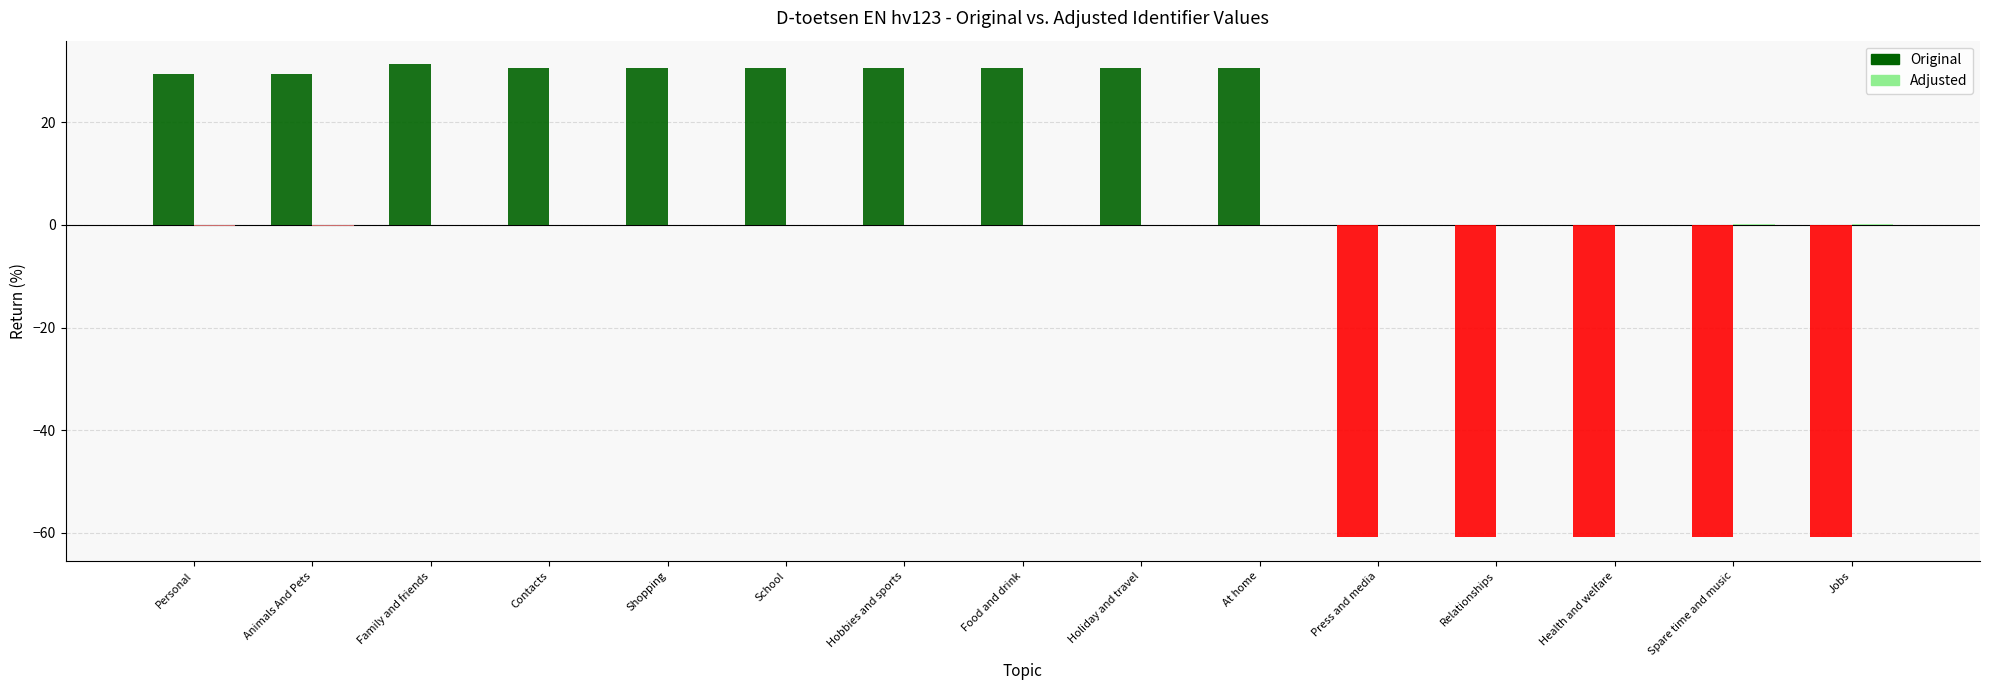

How many data points does each series have?

15